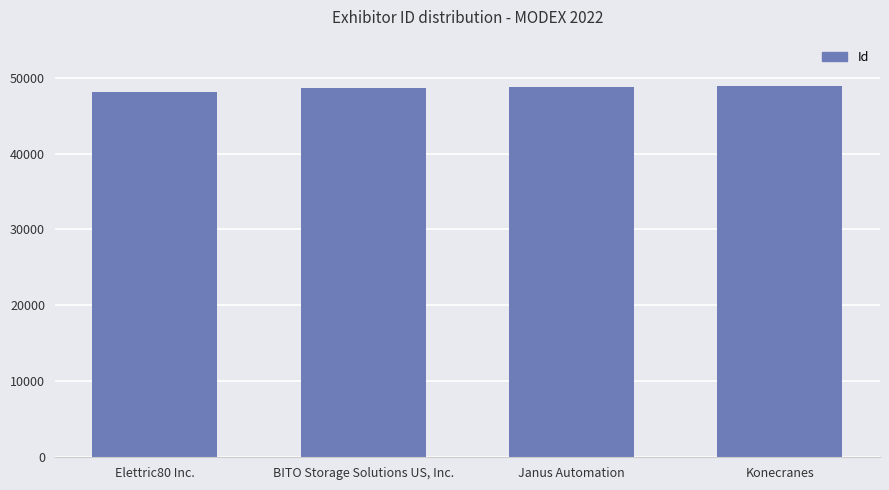

List the labels in order of value, largest first.

Konecranes, Janus Automation, BITO Storage Solutions US, Inc., Elettric80 Inc.